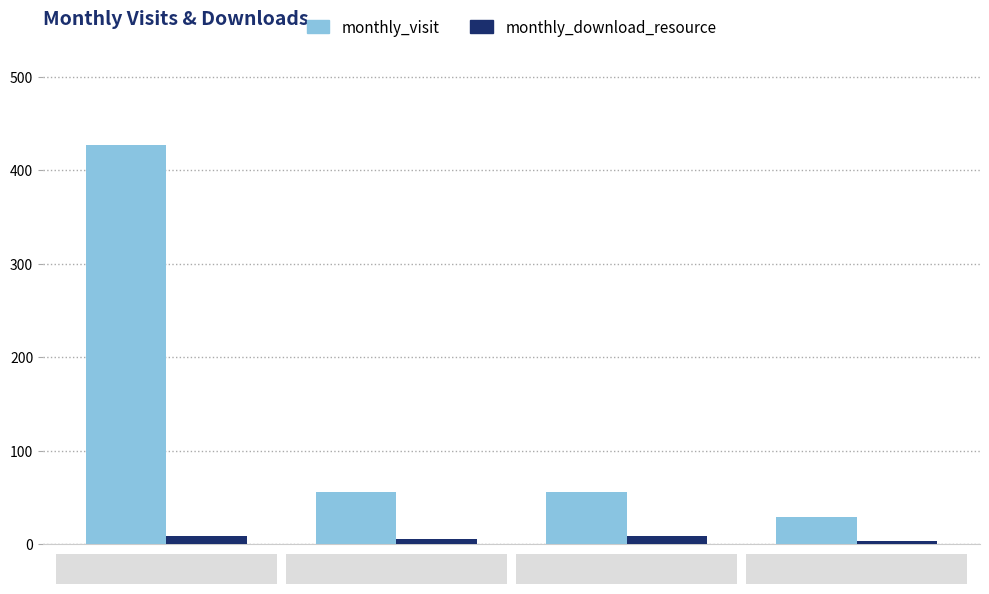

At how many categories does at least one series exceed 226?

1